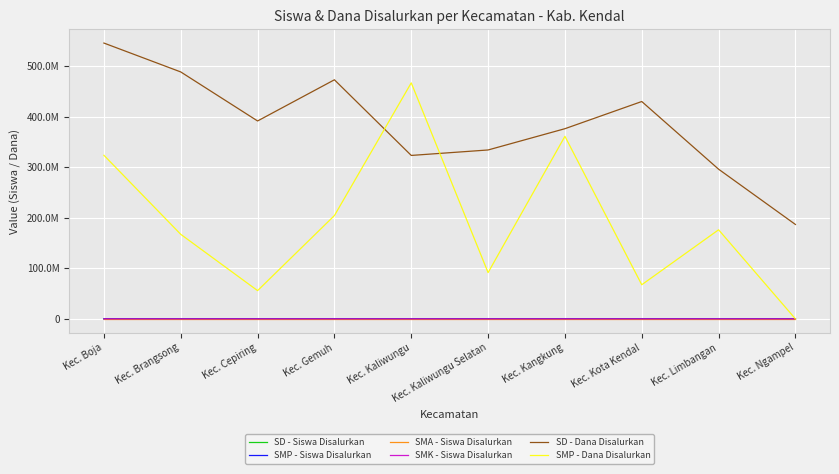

How many data points in SMP - Siswa Disalurkan are less than 341?

5